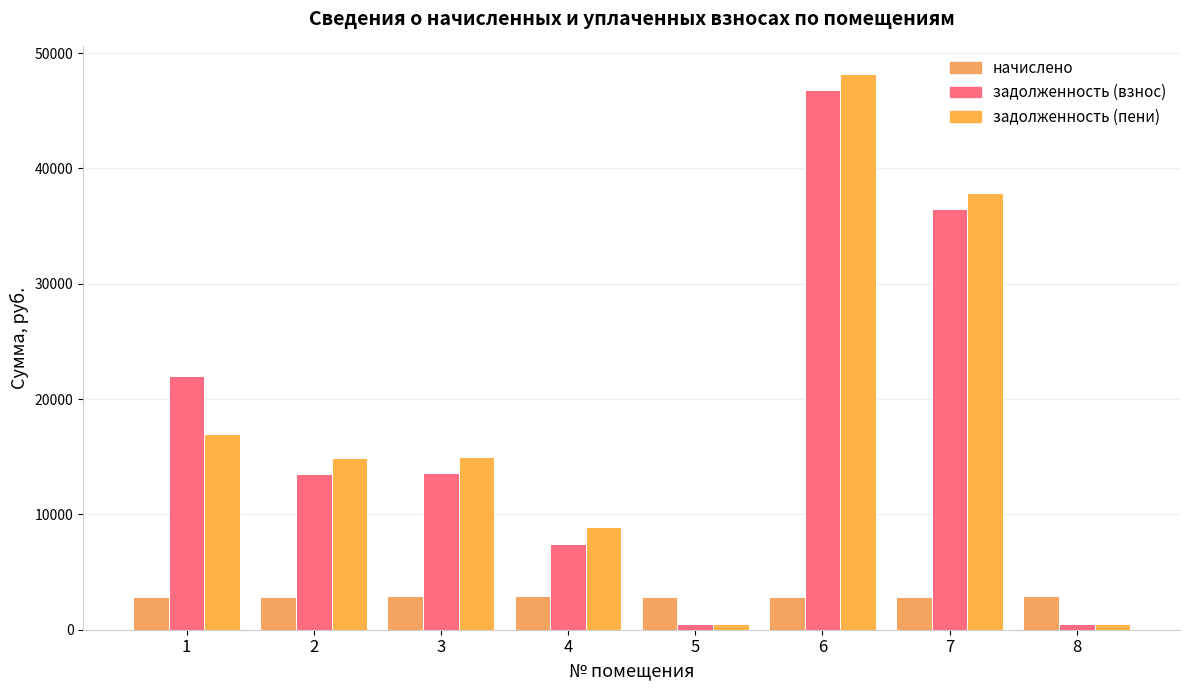

How many bars are there in total?

24